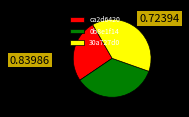

Is the sum of 0b8e1f14 and ca2d6420 greater than half?

Yes